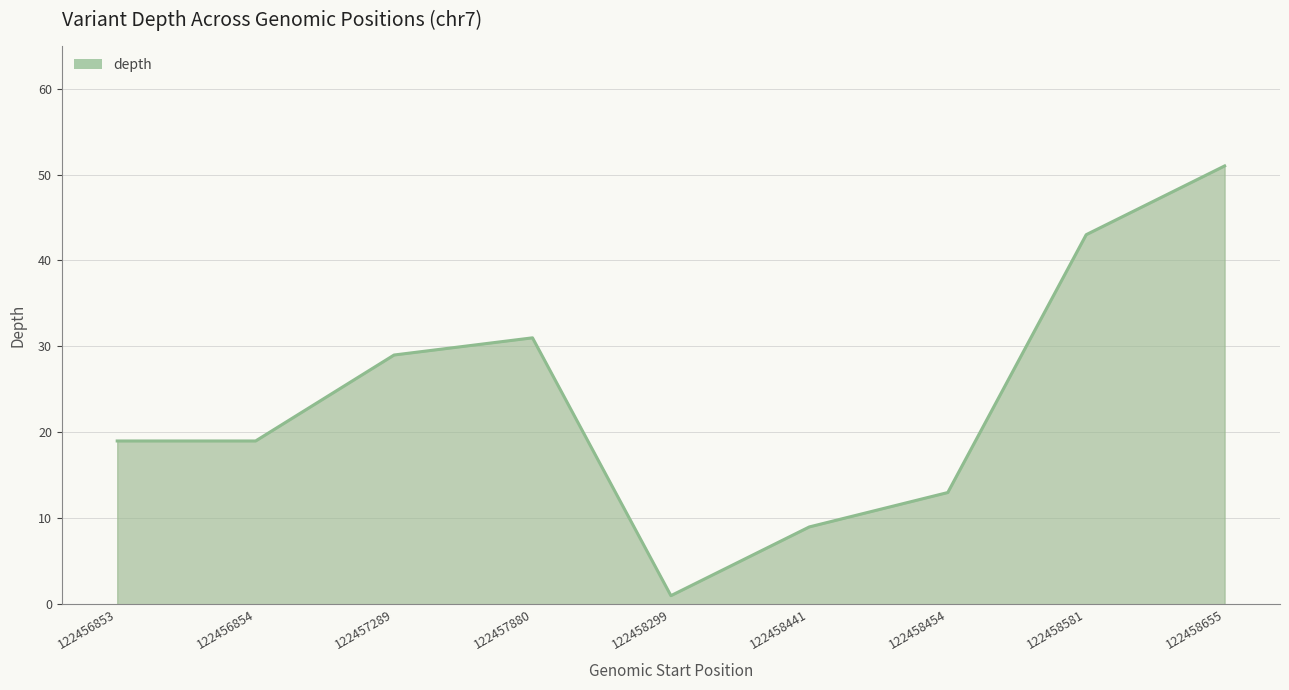

The value at 122458441 is 6. True or false?

False